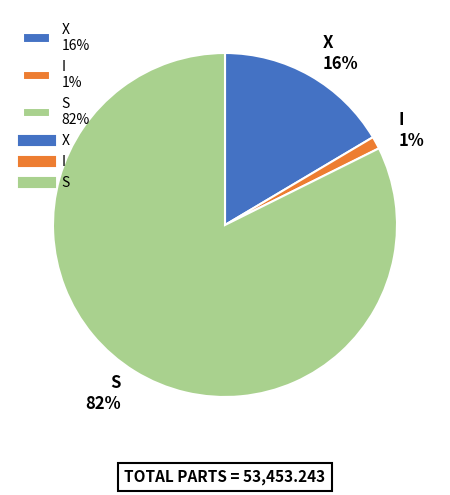

To the nearest percent, what is the average slice percentage?

33%